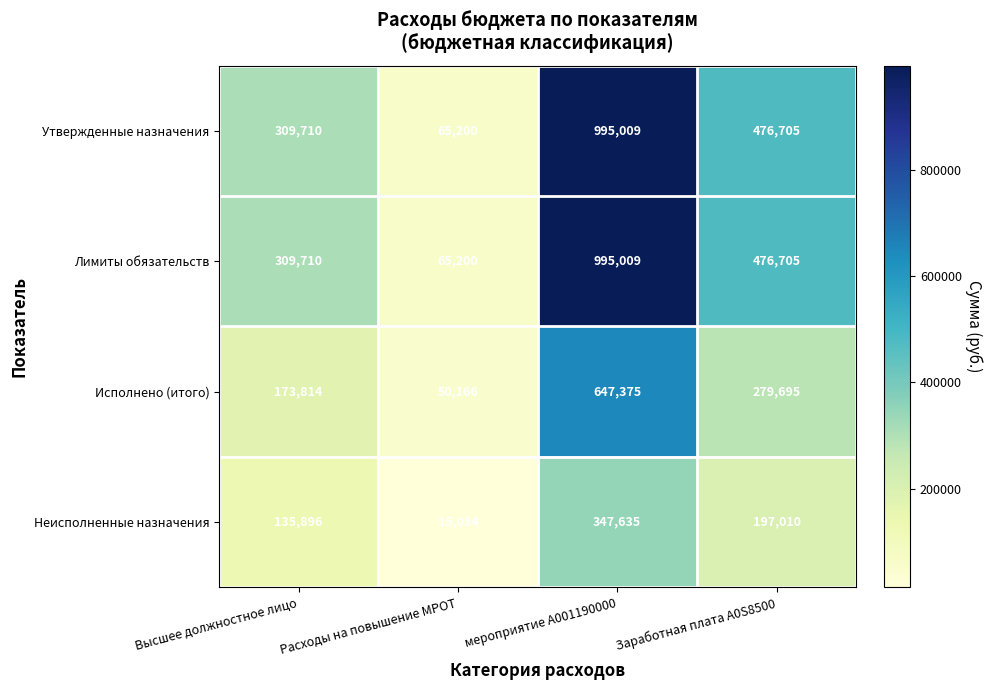

What value does the Неисполненные назначения series have at Расходы на повышение МРОТ?

15034